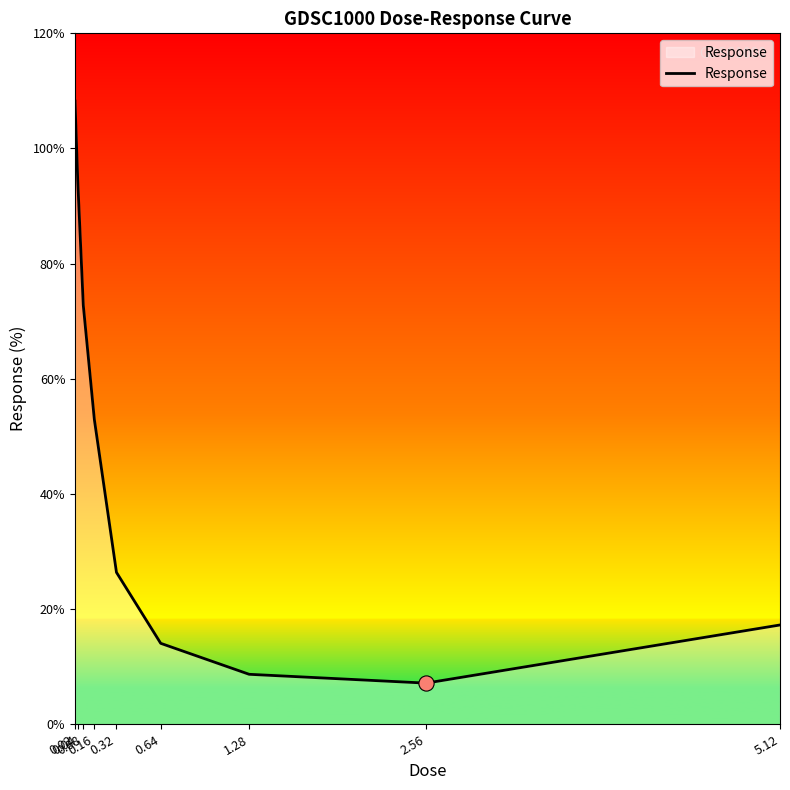

Which has a higher value, 5.12 or 2.56?

5.12